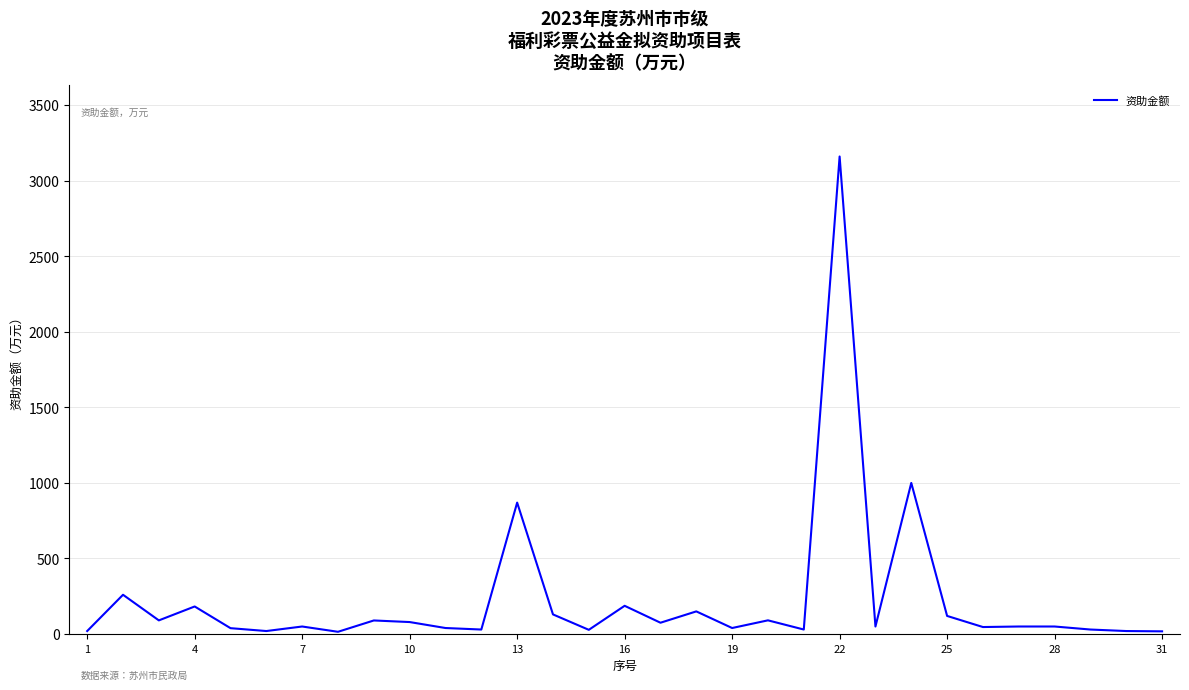

What is the greatest value displayed?

3160.0